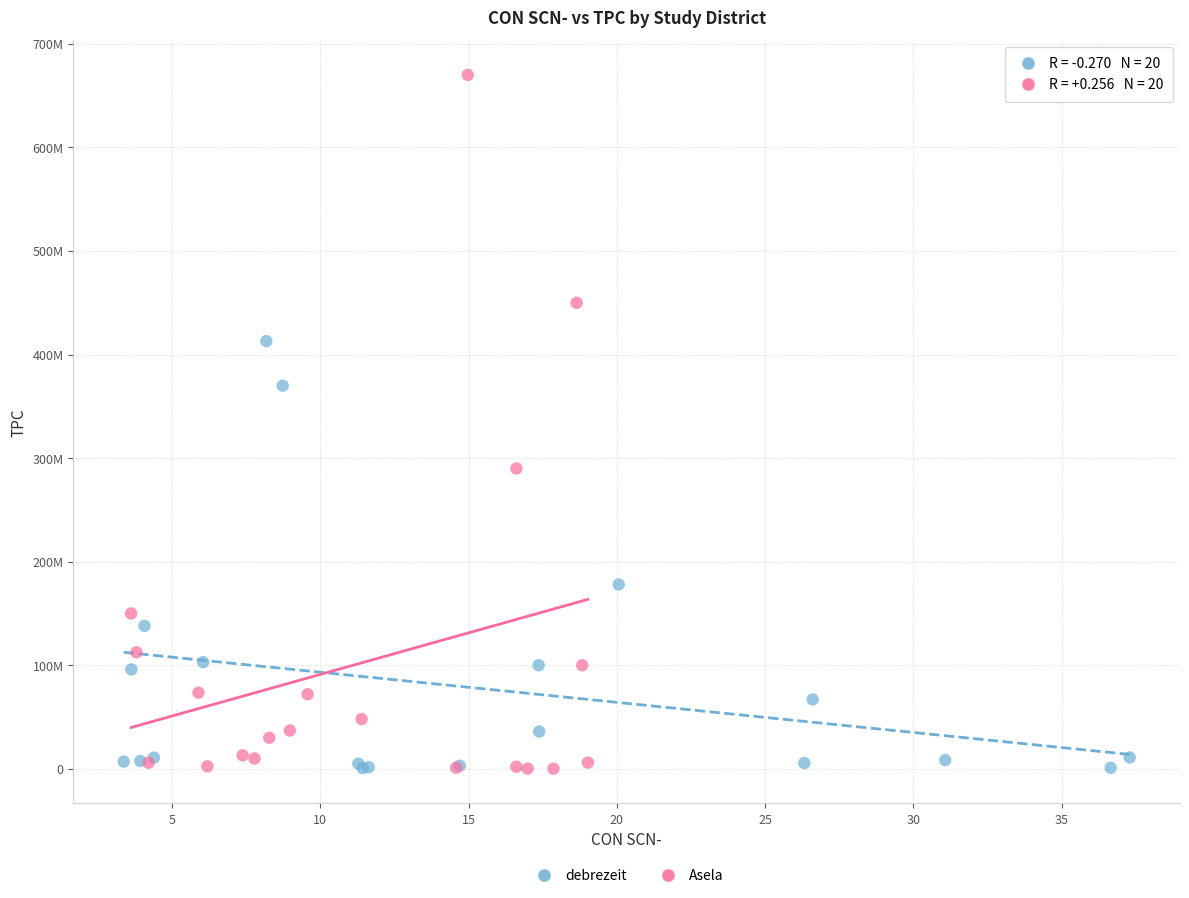

Which series reaches the maximum Y coordinate?

Asela